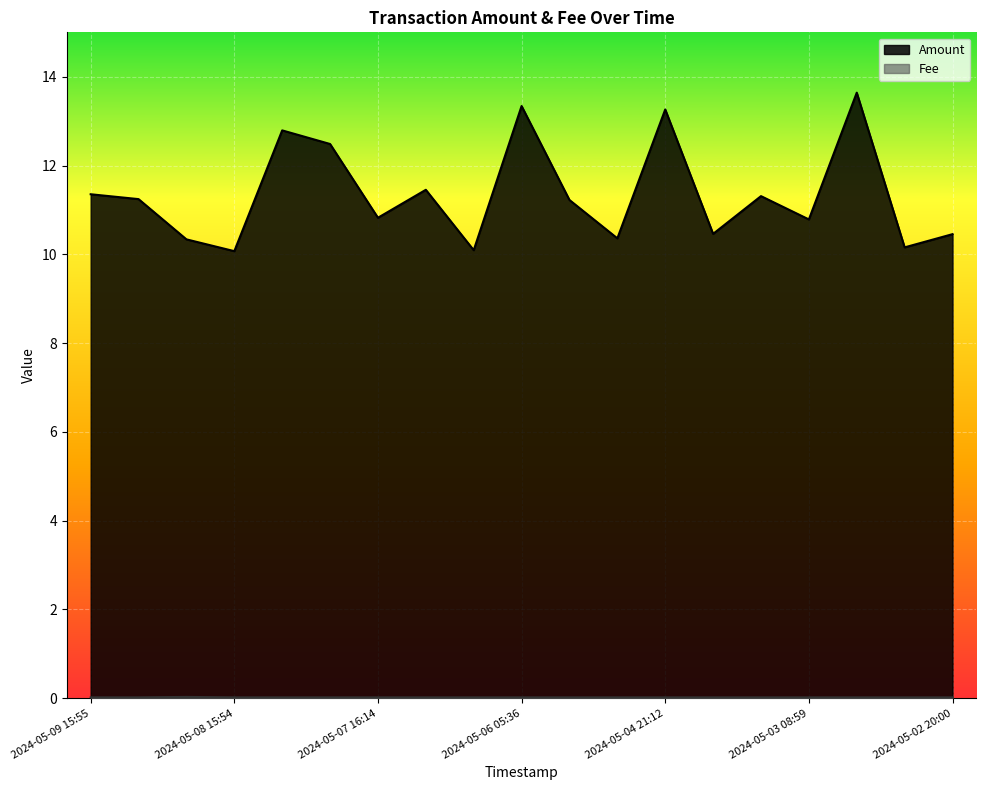

At which category does the chart reach its minimum across all series?

2024-05-09 15:55